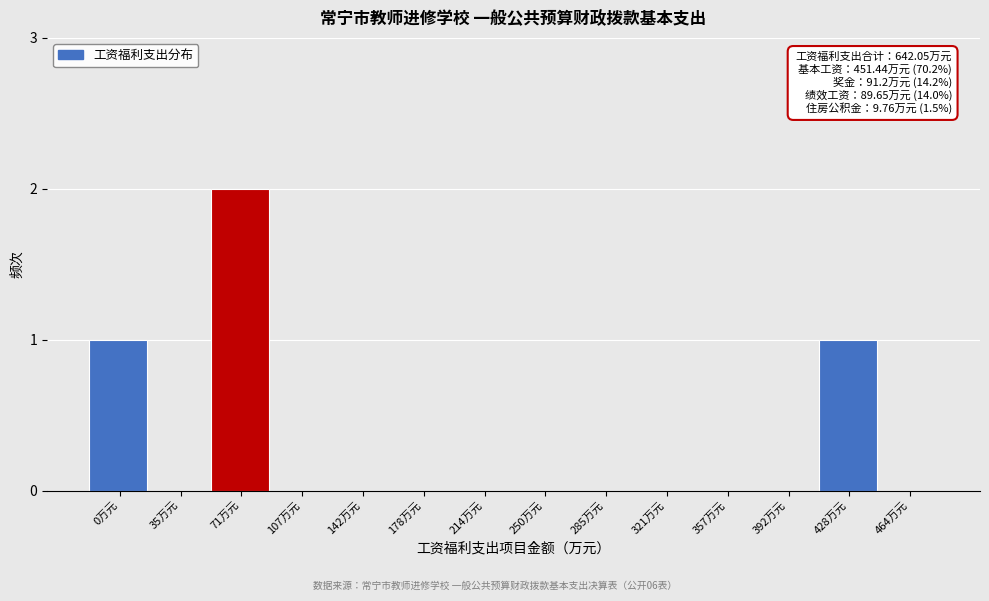

Reading right to left, transcribe all the data shown in this chart.

464万元=0	428万元=1	392万元=0	357万元=0	321万元=0	285万元=0	250万元=0	214万元=0	178万元=0	142万元=0	107万元=0	71万元=2	35万元=0	0万元=1